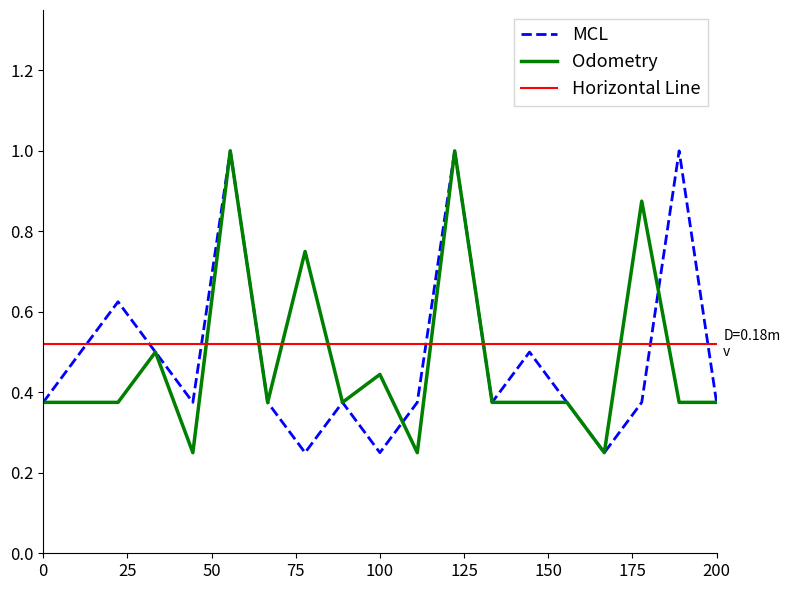

What is the difference between the maximum and minimum values in the Odometry series?

0.8